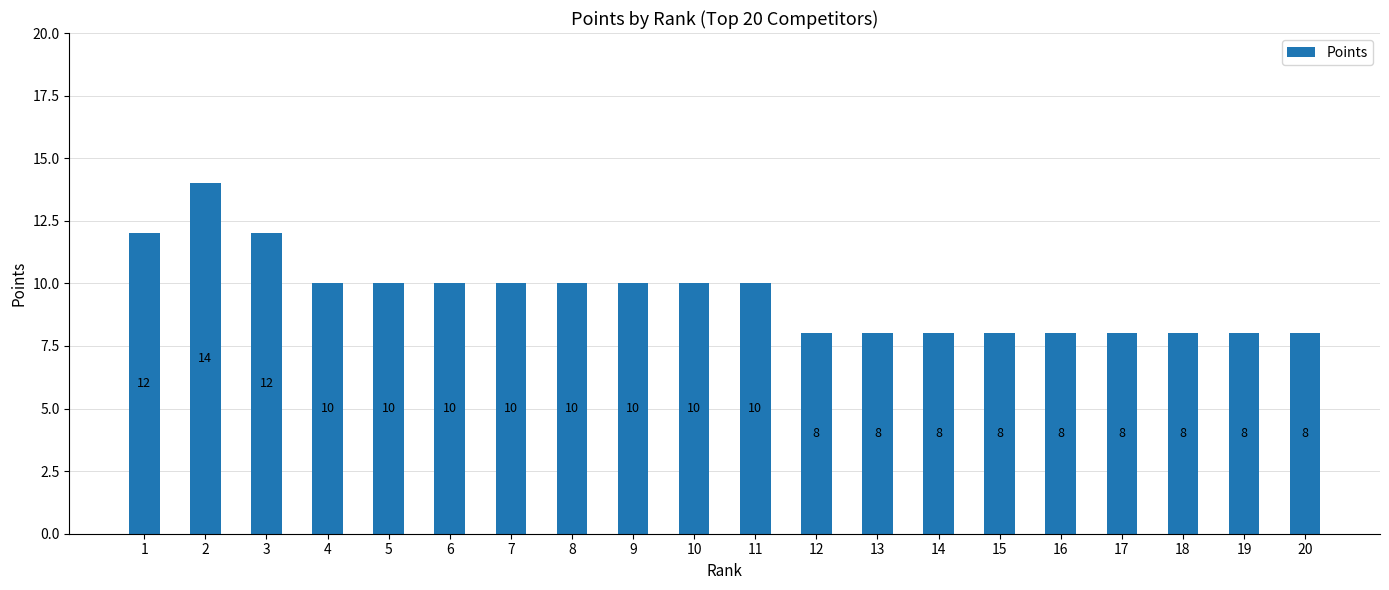

Which label corresponds to the largest value in the chart?

2